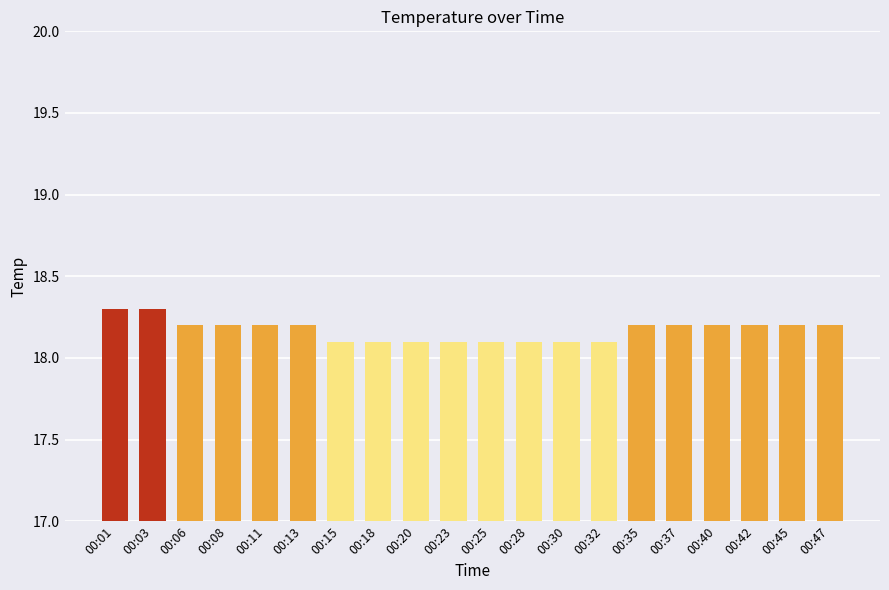

Read the value at 00:20.

18.1